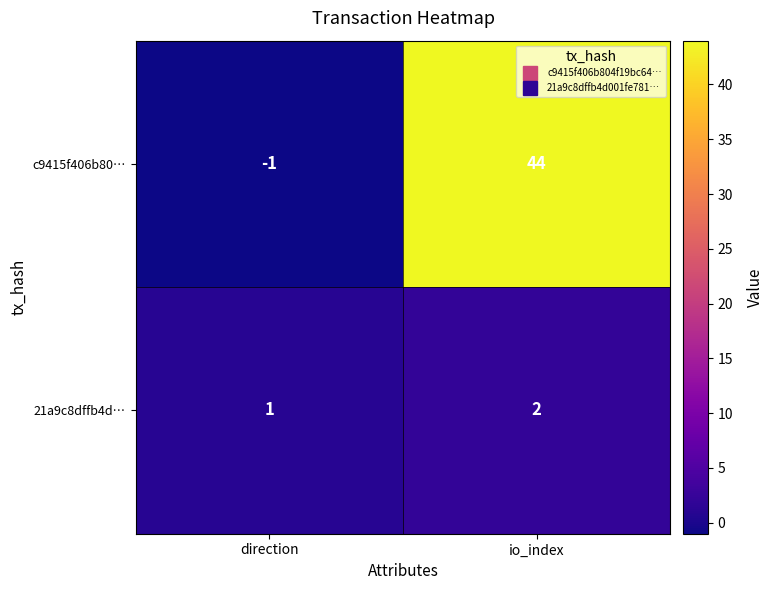

Reading left to right, transcribe all the data shown in this chart.

c9415f406b80…: direction=-1	io_index=44
21a9c8dffb4d…: direction=1	io_index=2